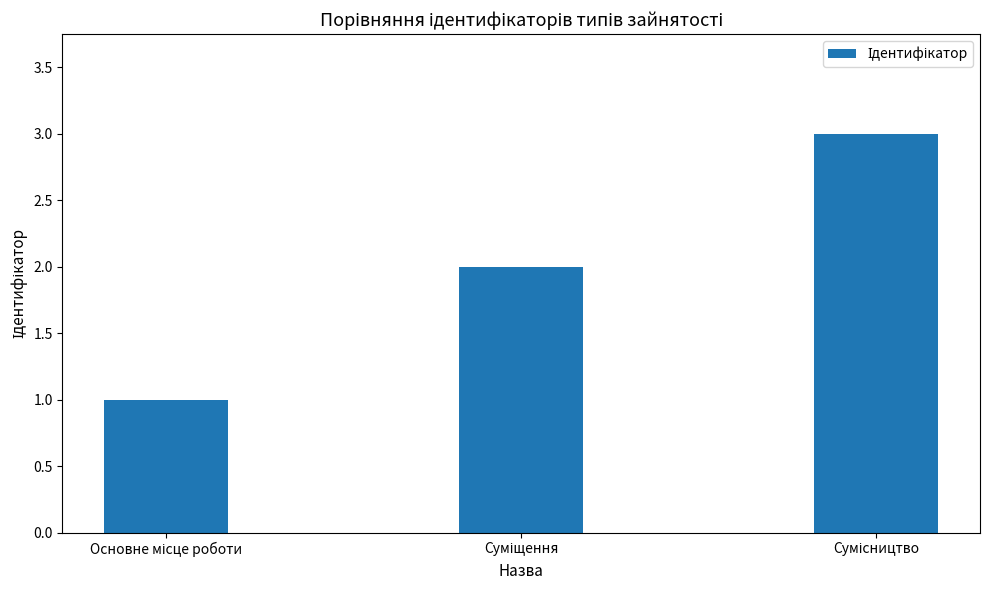

What is the greatest value displayed?

3